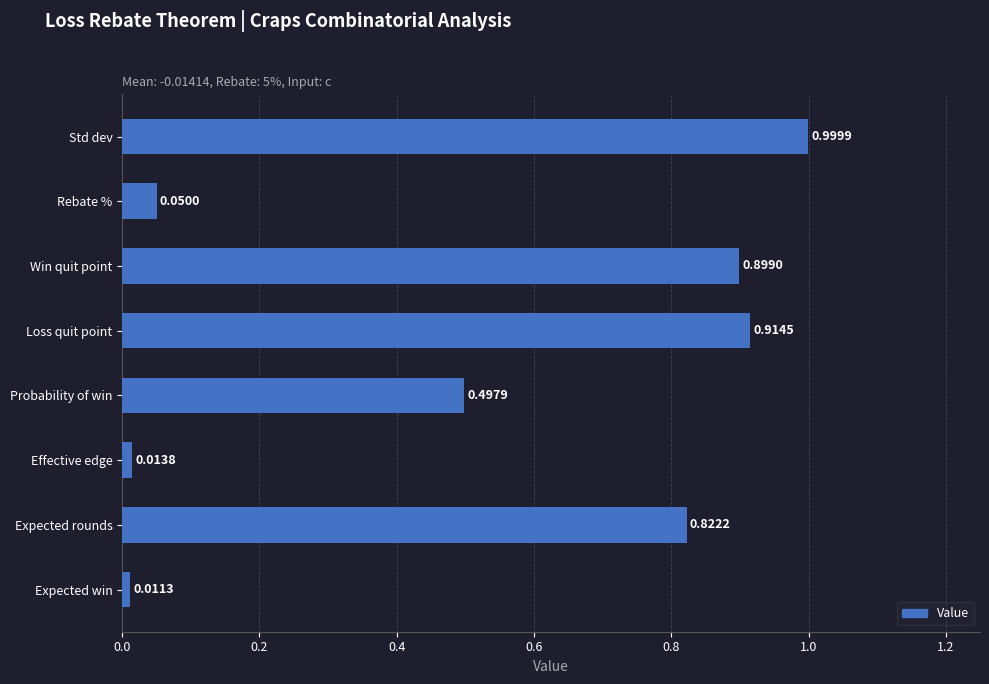

What is the average value?

0.5